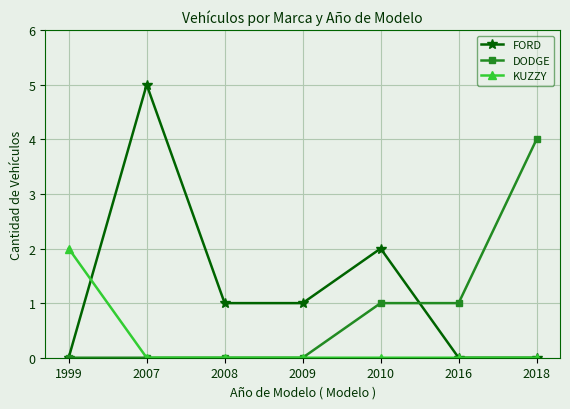

At which category is the sum across all series the highest?

2007